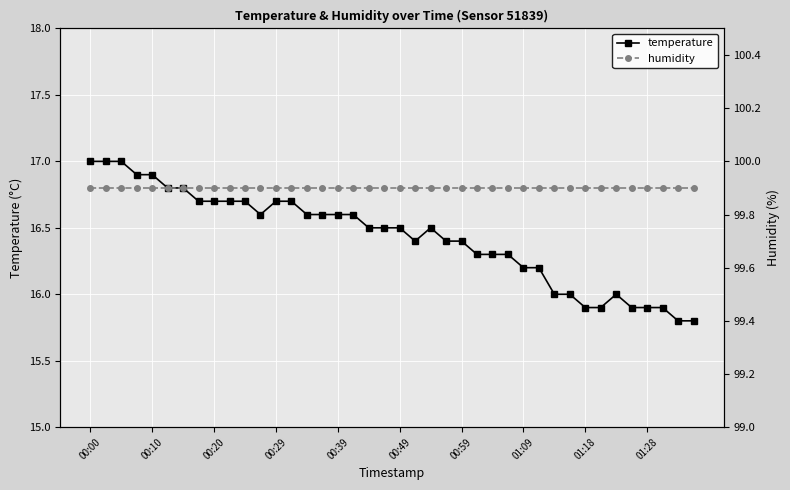

How many lines are shown in the chart?

2